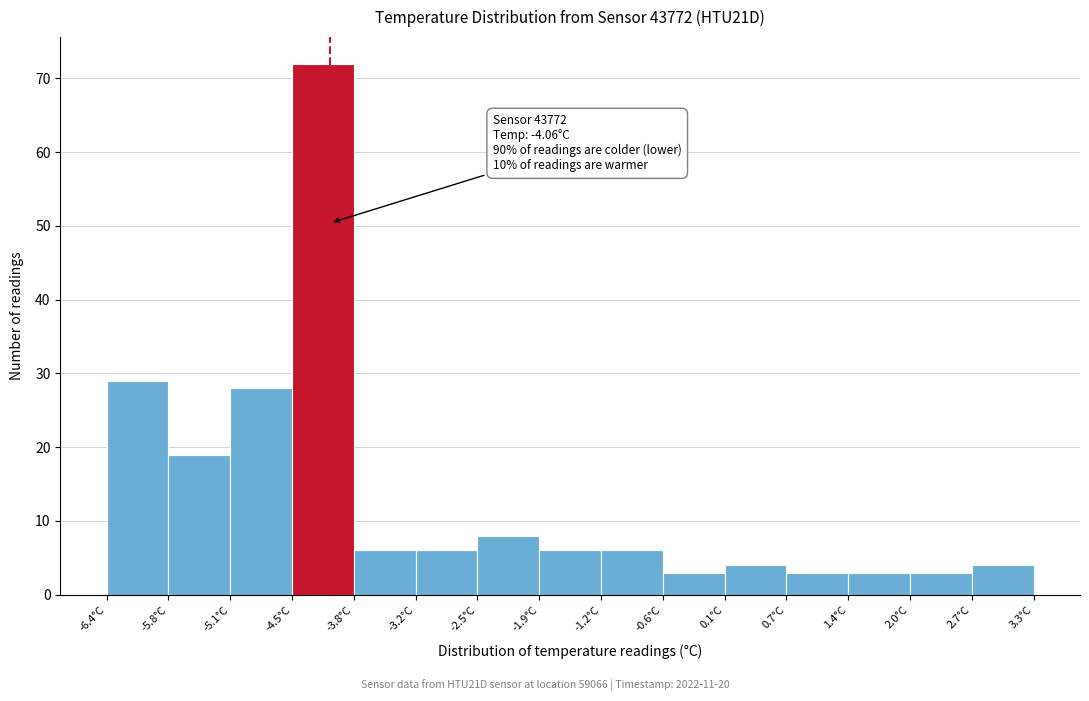

Over which range of the x-axis is the bar tallest?

-4.5 to -3.8